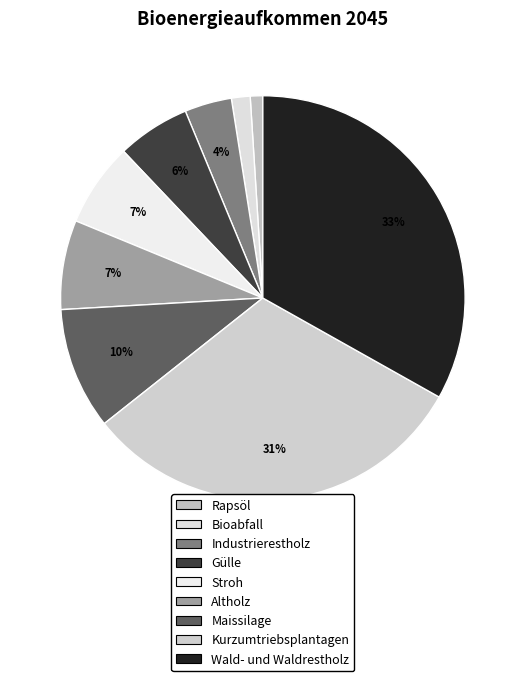

Do Maissilage and Gülle together represent more than half of the pie?

No